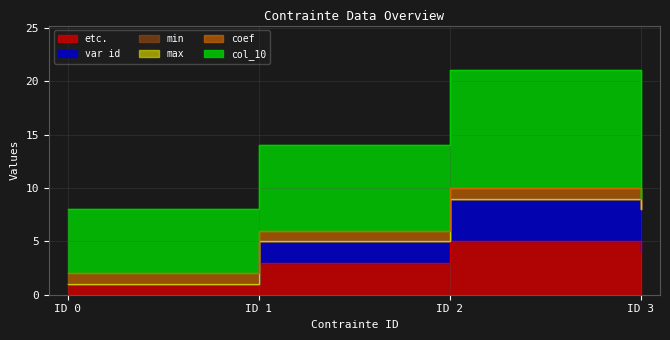

True or false: var id and min cross at least once.

False